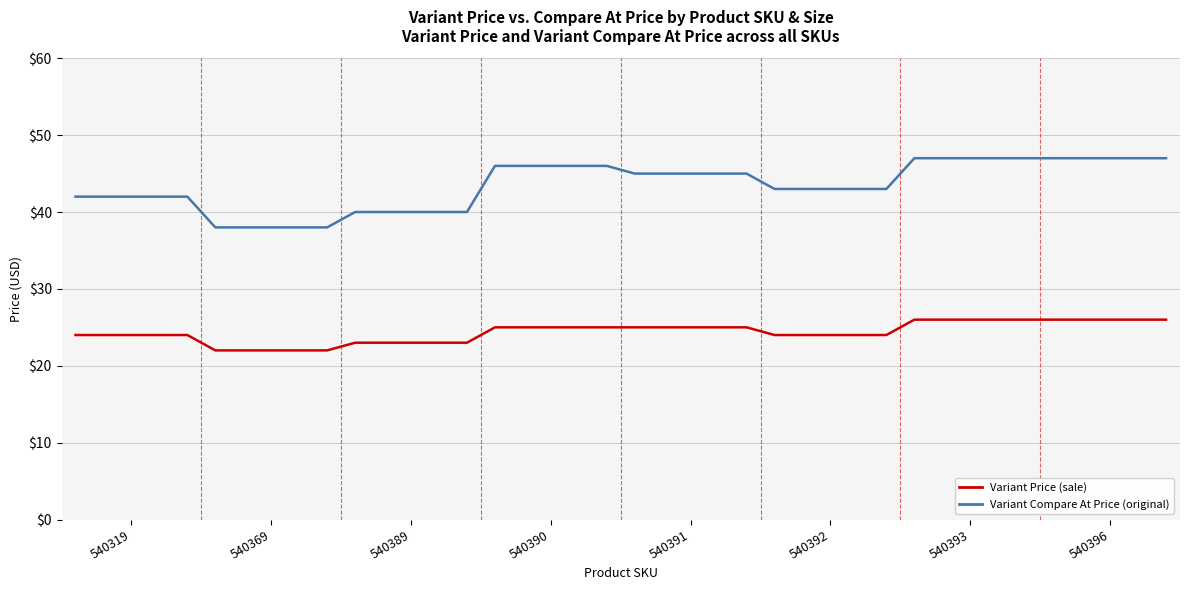

What is the maximum value shown in the chart?

47